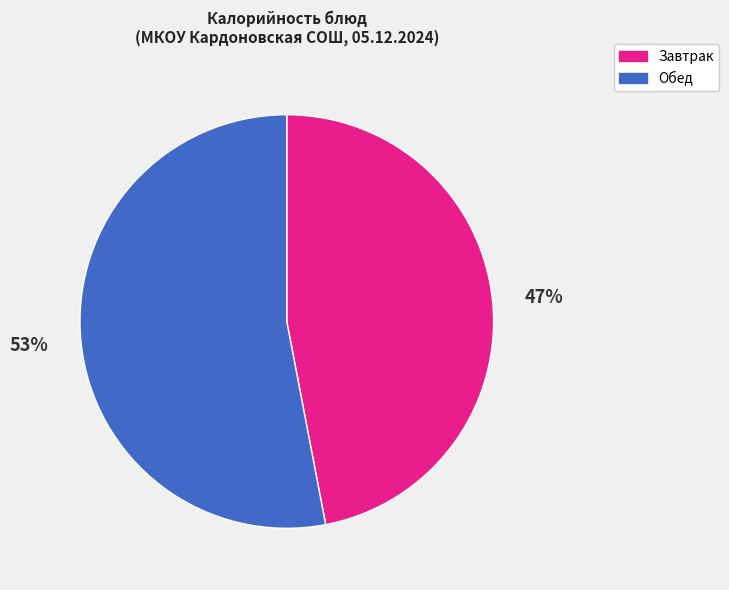

Between Завтрак and Обед, which is larger?

Обед